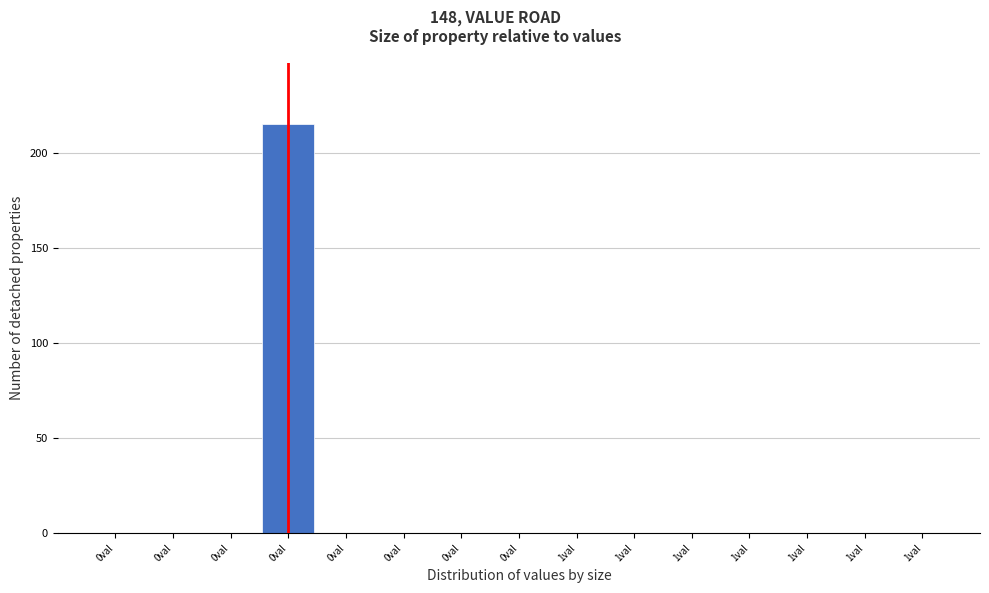

How many distinct data groups are displayed?

1